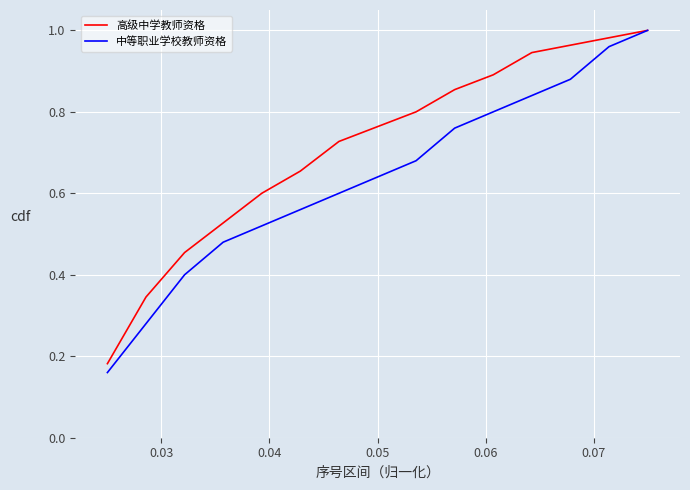

Rank the series by their average value, from highest to lowest.

高级中学教师资格, 中等职业学校教师资格